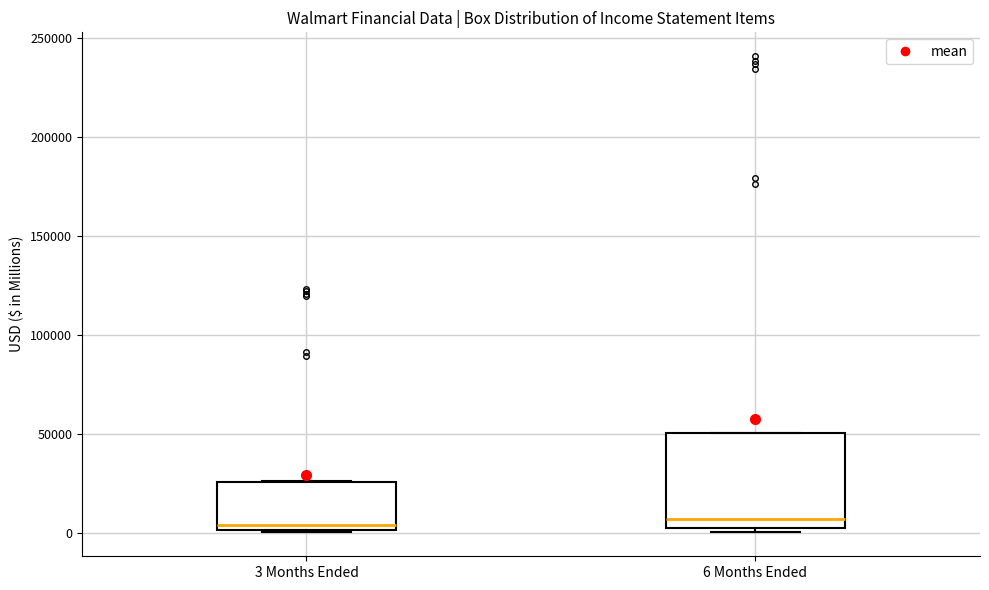

Comparing the boxes themselves (not the whiskers), which one is the tallest?

6 Months Ended